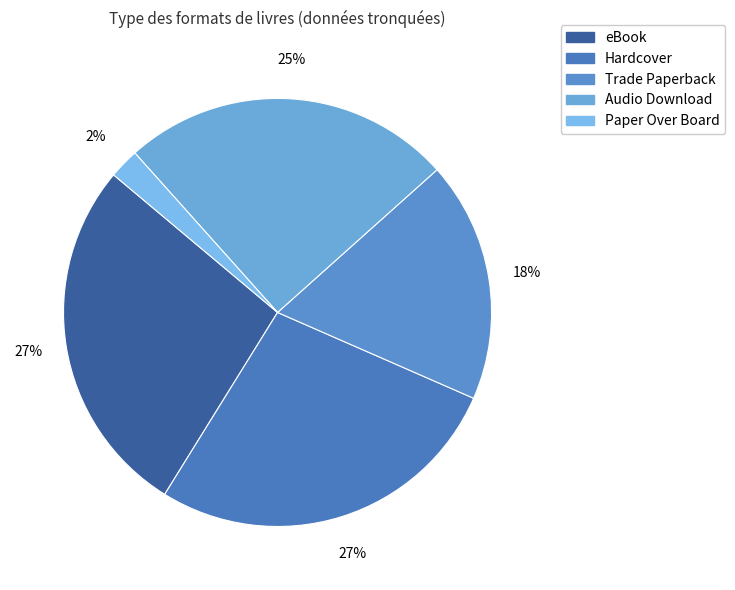

What is the ratio of the value at Hardcover to the value at Audio Download?

1.1